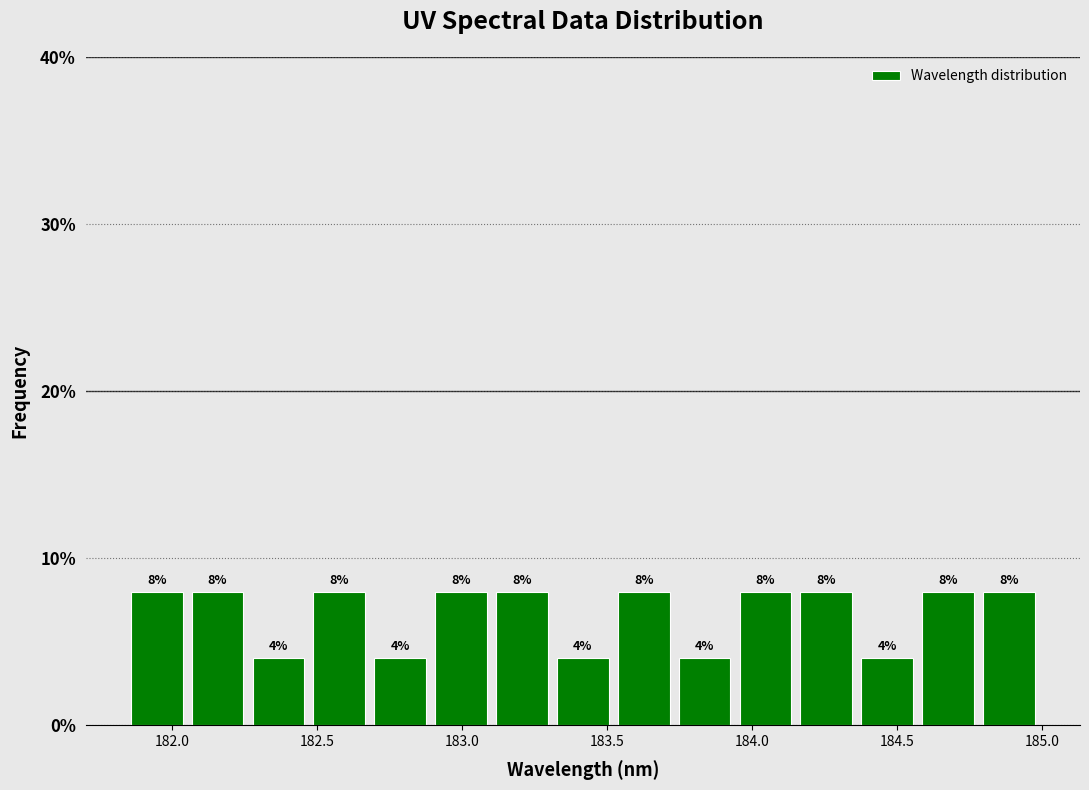

How tall is the bar that spans 183.50 to 183.75 on the x-axis? The bar edges are not printed on the chart, so give them approximately, as read against the axis.

8